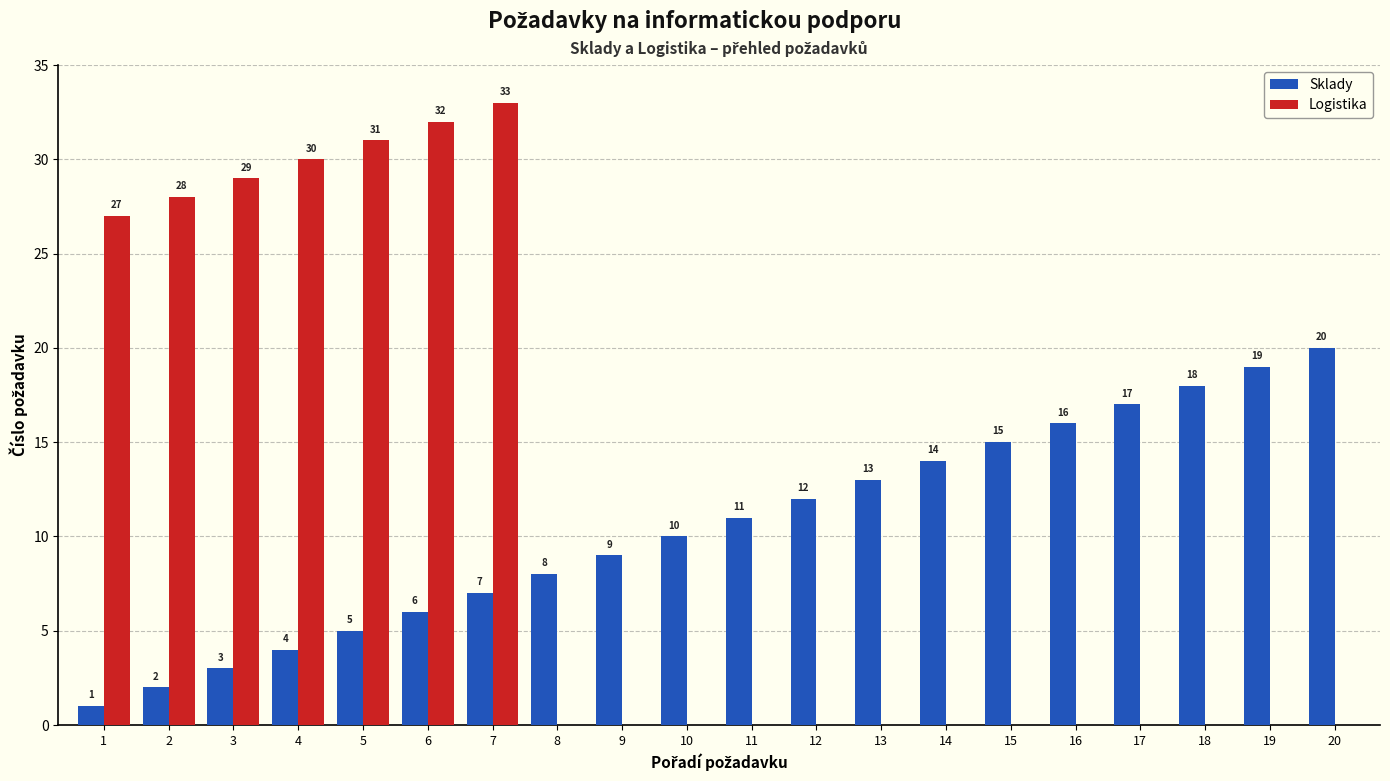

Reading left to right, what are all the values shown in this chart?

Sklady: 1=1	2=2	3=3	4=4	5=5	6=6	7=7	8=8	9=9	10=10	11=11	12=12	13=13	14=14	15=15	16=16	17=17	18=18	19=19	20=20
Logistika: 1=27	2=28	3=29	4=30	5=31	6=32	7=33	8=0	9=0	10=0	11=0	12=0	13=0	14=0	15=0	16=0	17=0	18=0	19=0	20=0